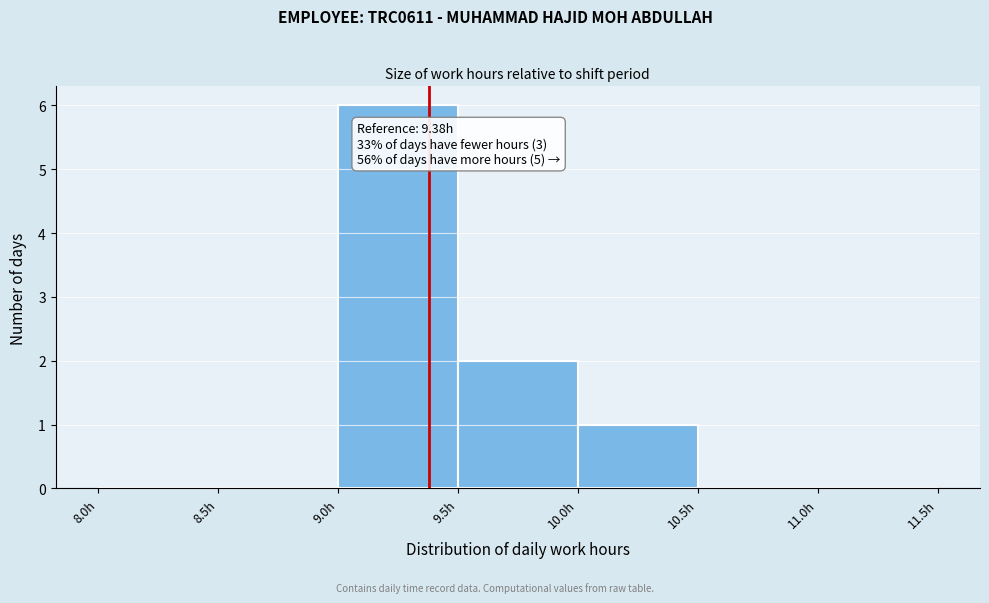

Which range on the x-axis has the tallest bar?

9.0 to 9.5